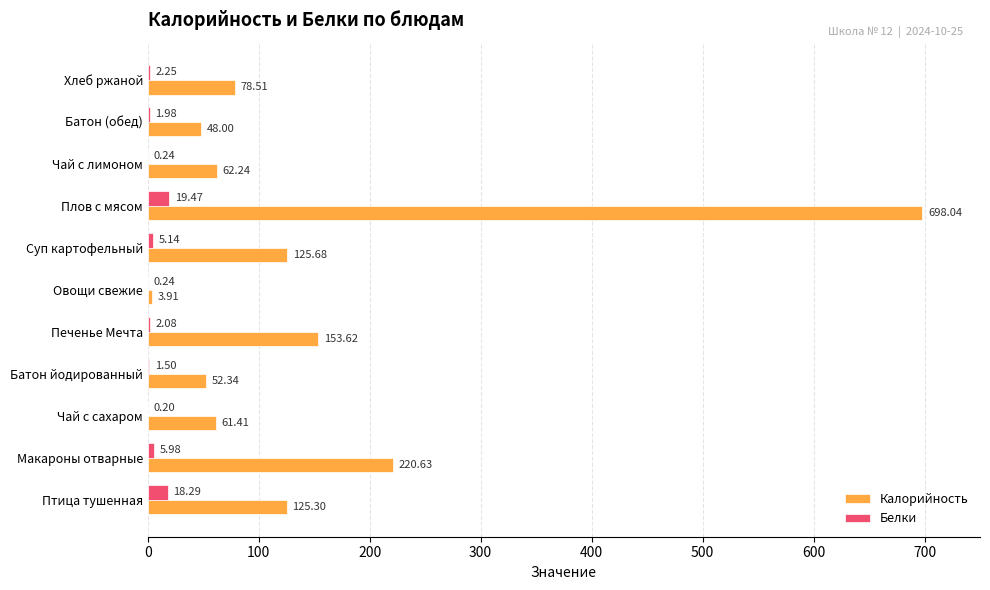

What is the total value across all series at Хлеб ржаной?

80.8